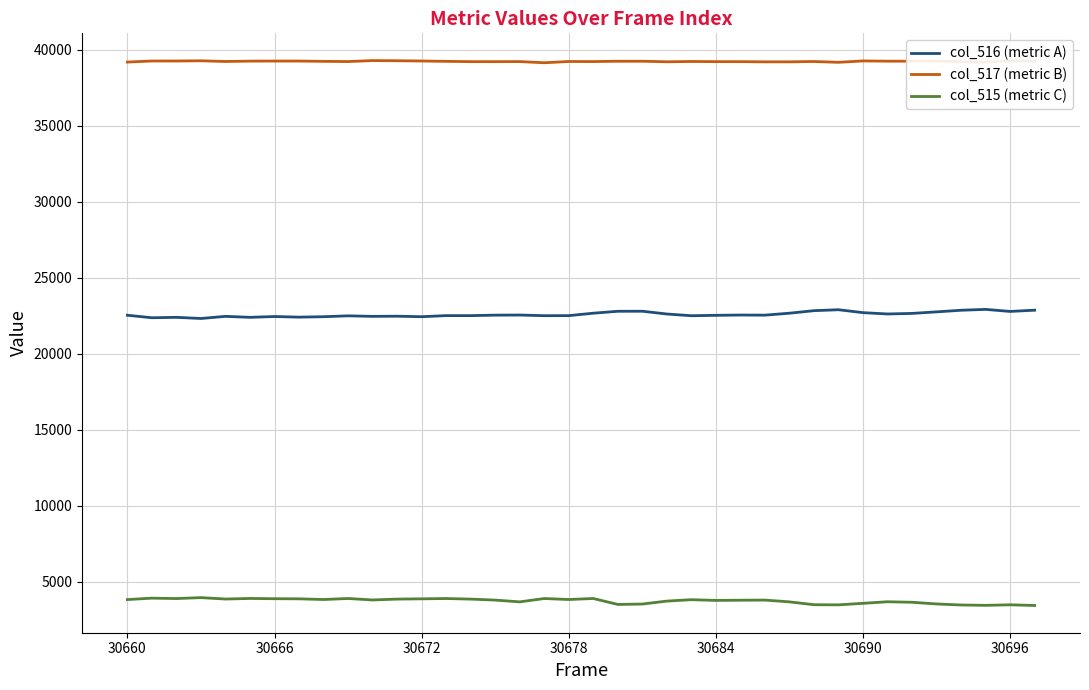

Which series has the largest total across all categories?

col_517 (metric B)